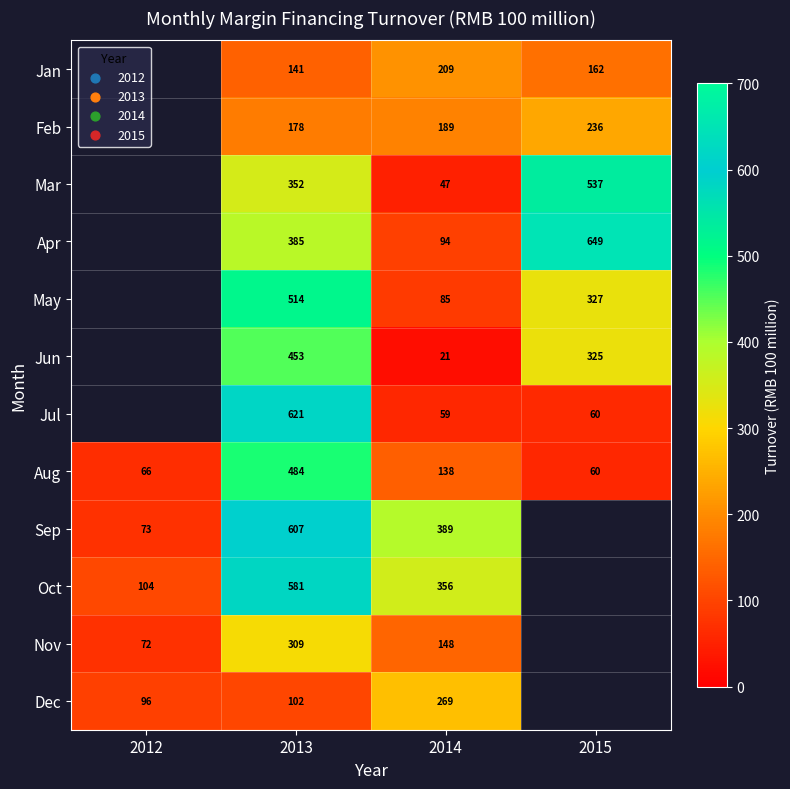

Is the value of May at 2014 greater than the value of Sep at 2012?

Yes